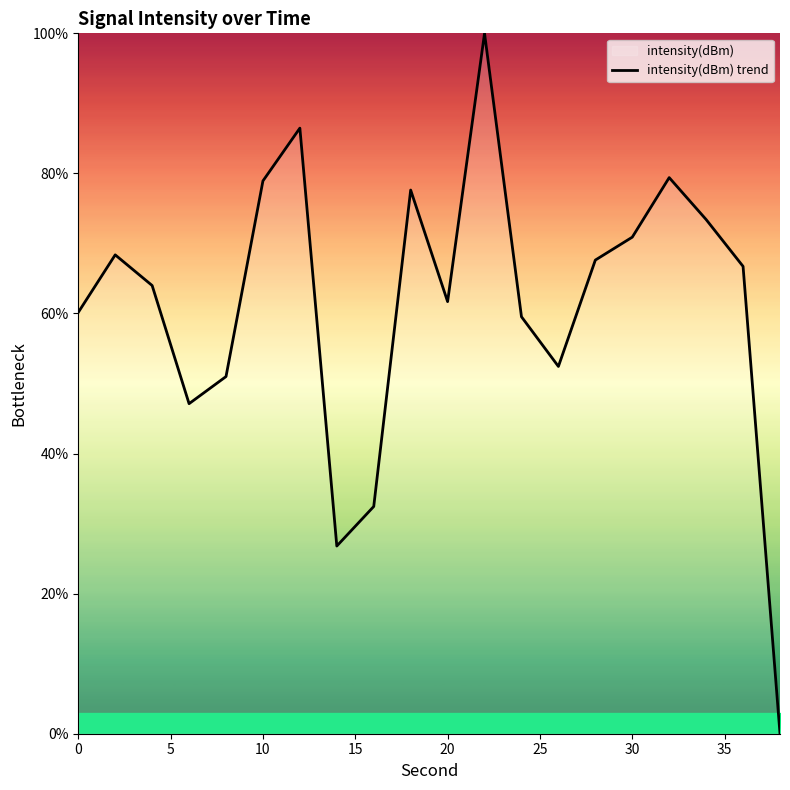

Count the number of values greater than 66.

10